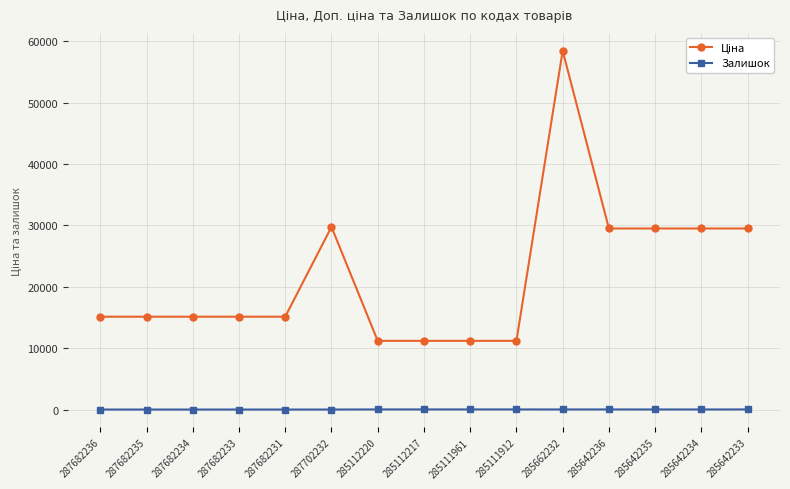

At how many categories does at least one series exceed 4287?

15